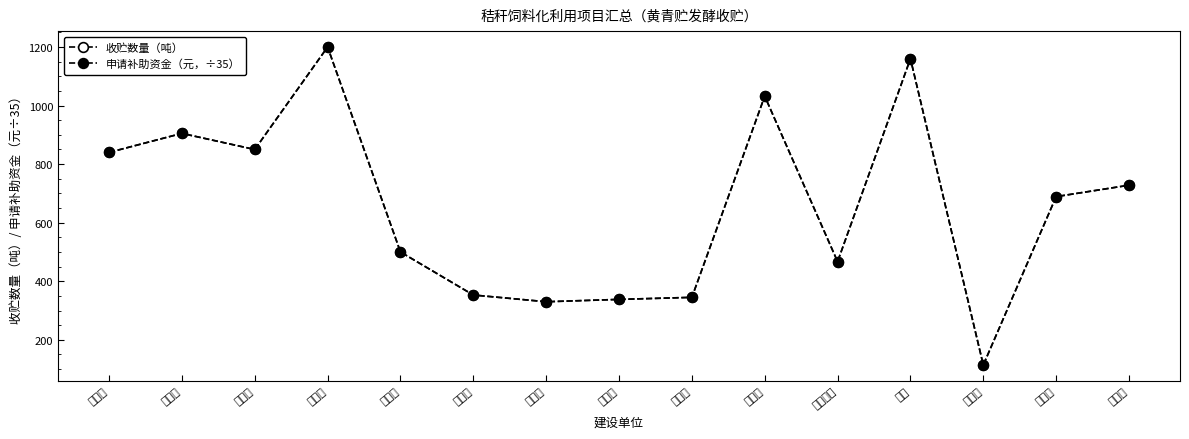

How many data points in 收贮数量（吨） are less than 689?

7